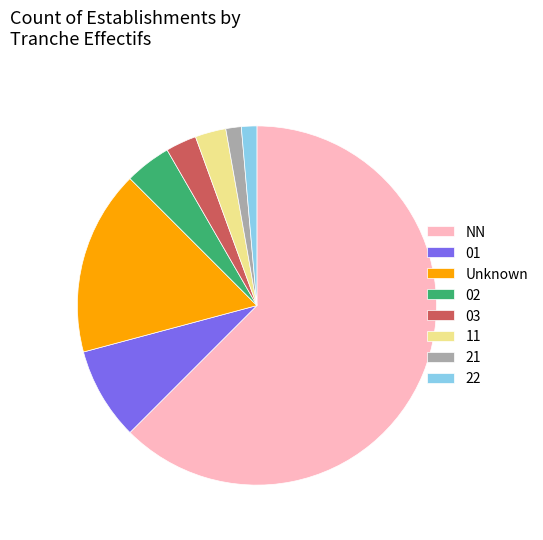

Which slice is the largest?

NN